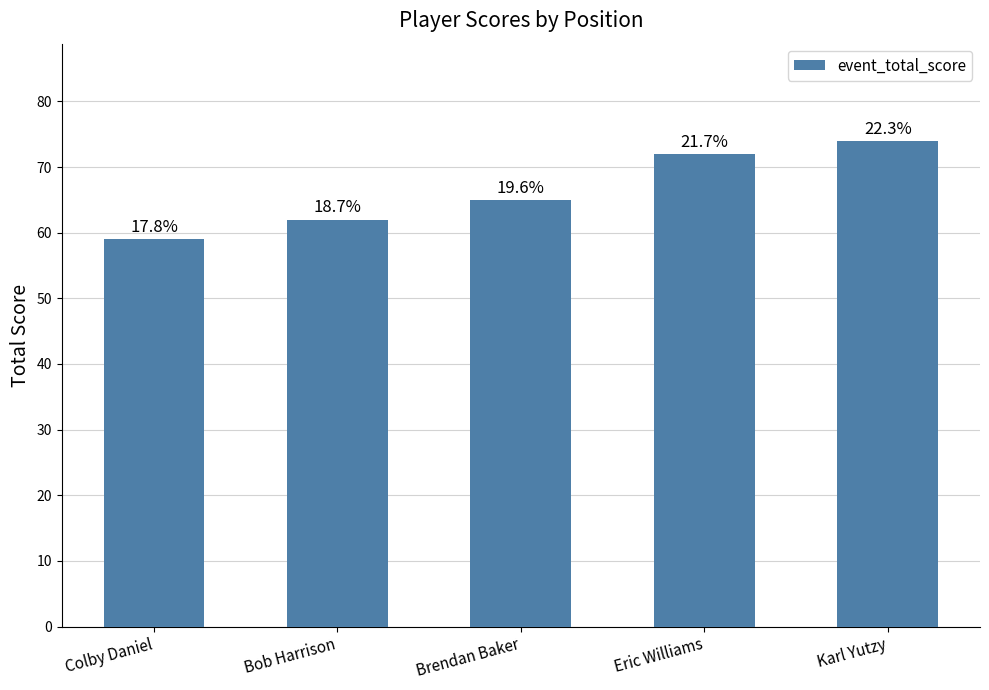

How many bars are there in total?

5